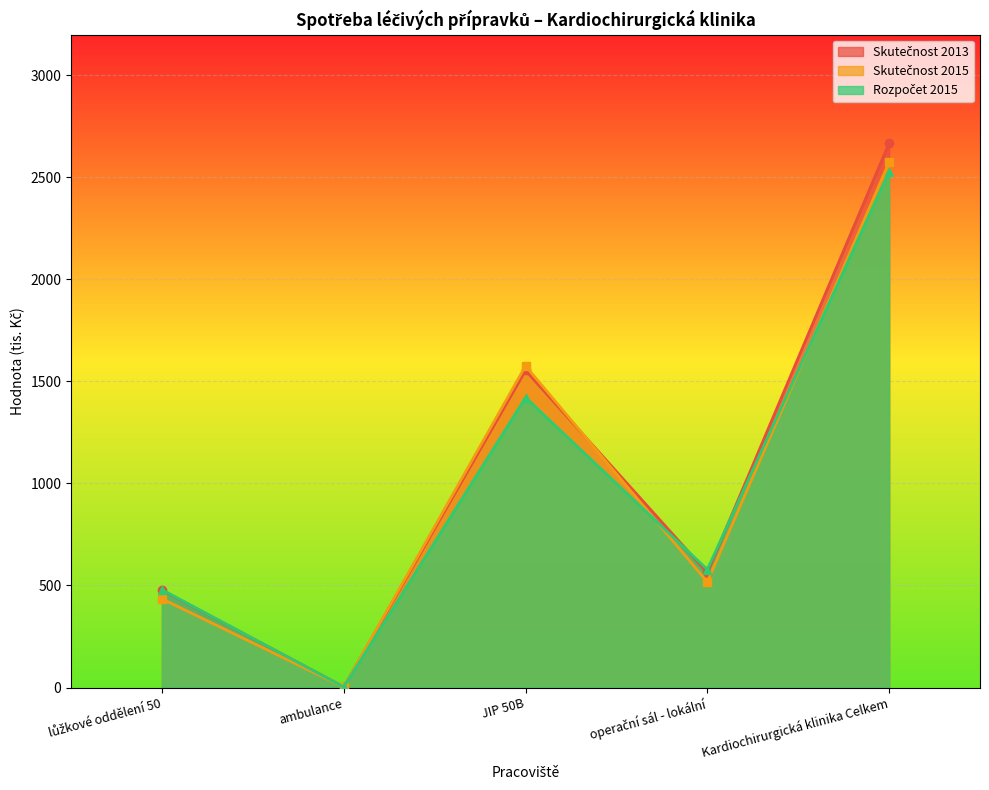

True or false: Rozpočet 2015 has a value of 930.1 at operační sál - lokální.

False